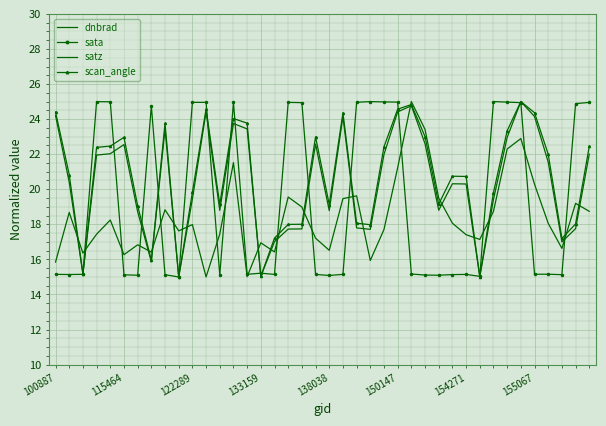

Which series has the largest total across all categories?

scan_angle